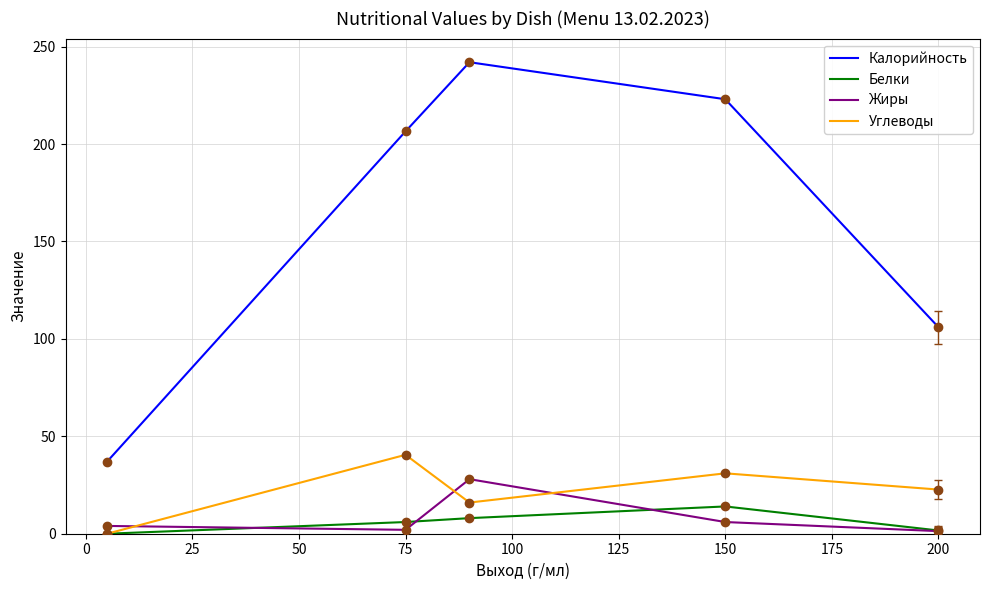

What is the difference between the maximum and second lowest values in the Углеводы series?

24.5